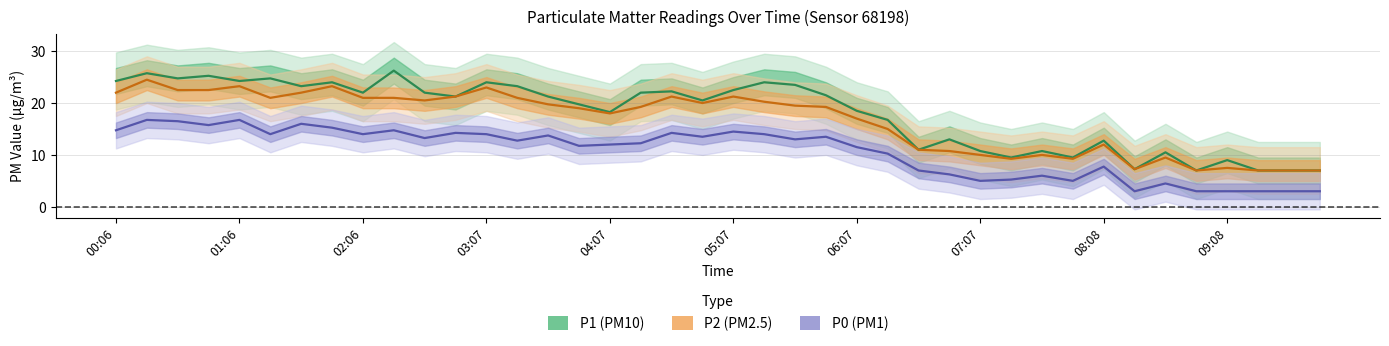

How many data points does each series have?

40